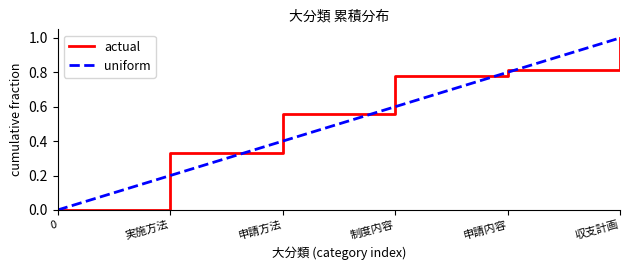

Which series changed the most between 実施方法 and 収支計画?

uniform